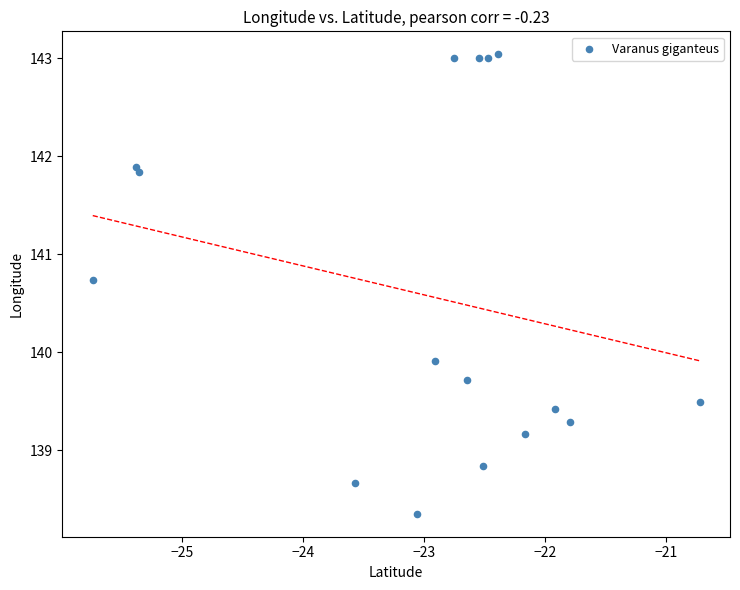

What Y value in the scatter plot is closest to 140?

139.9